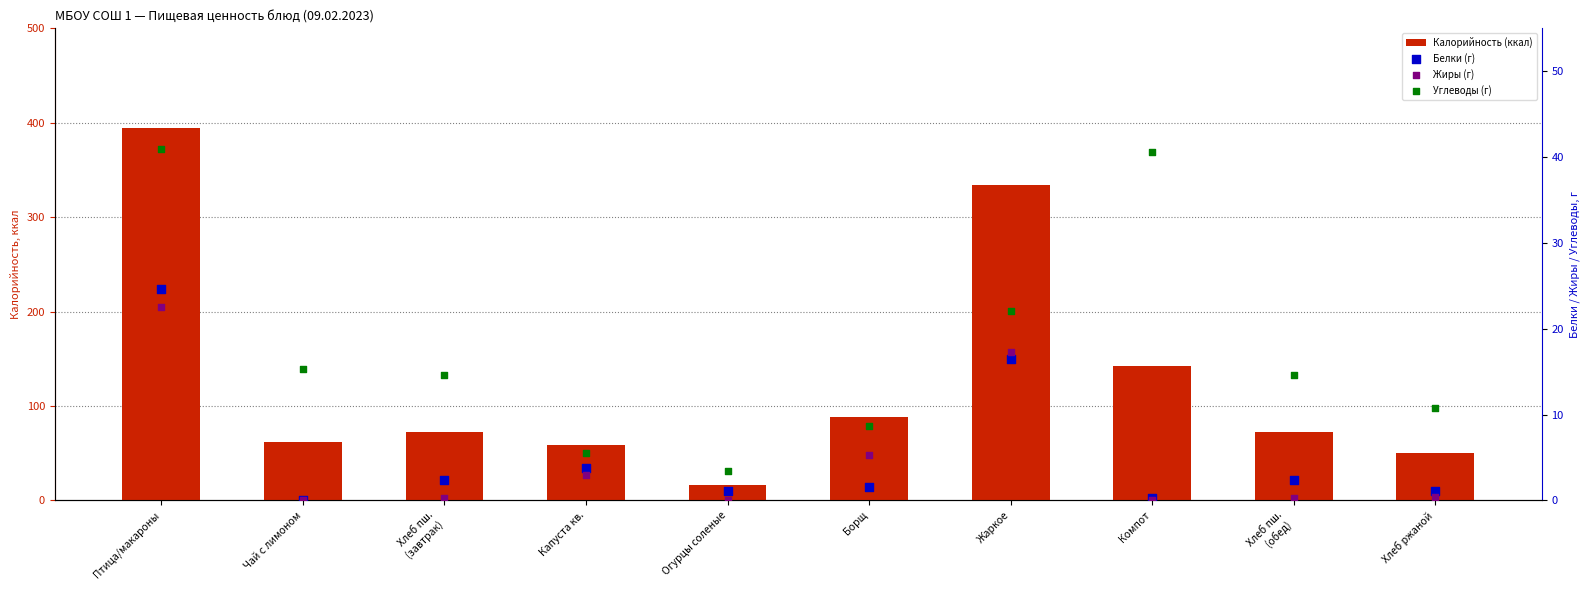

Is the value of Калорийность (ккал) at Птица/макароны greater than the value of Жиры (г) at Огурцы соленые?

Yes